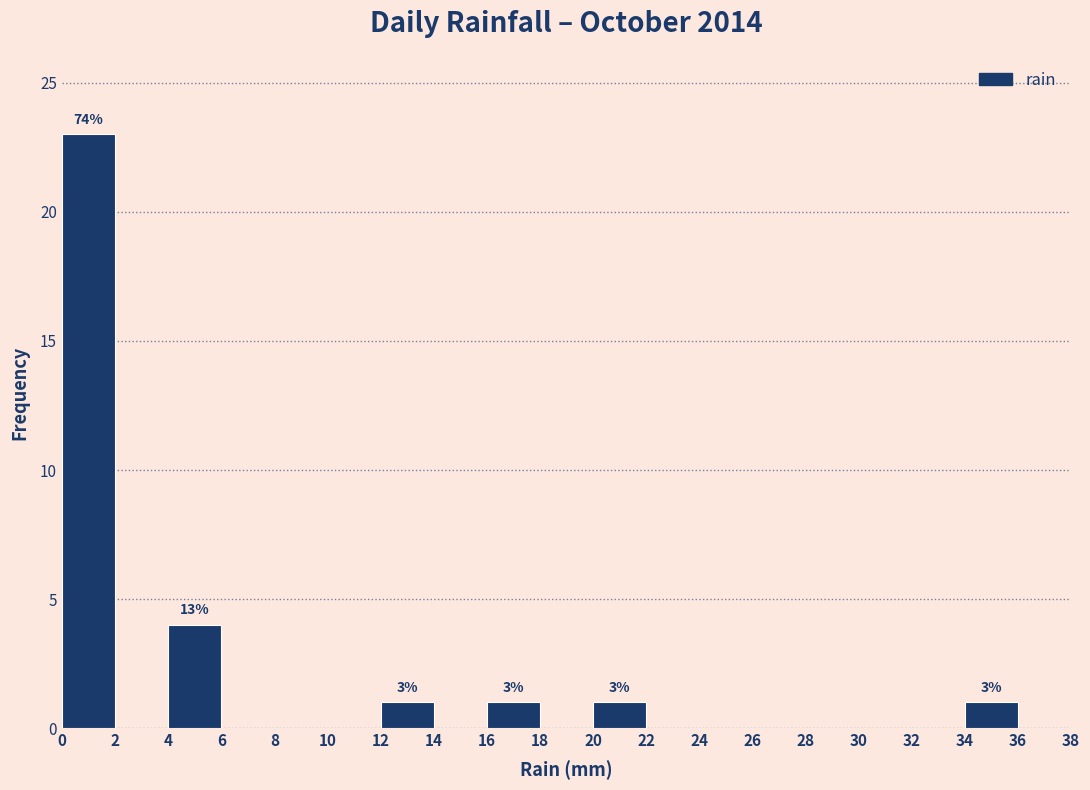

Which range on the x-axis has the tallest bar?

0 to 2